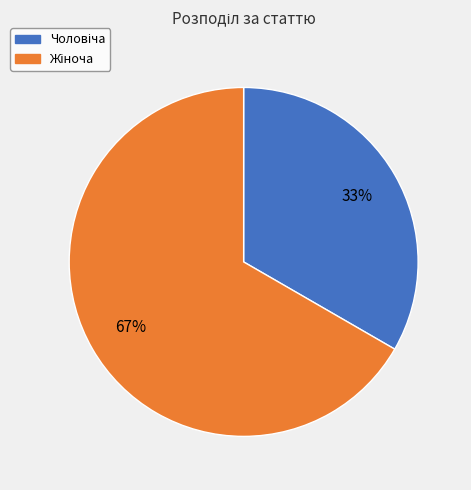

How many segments does this pie chart have?

2